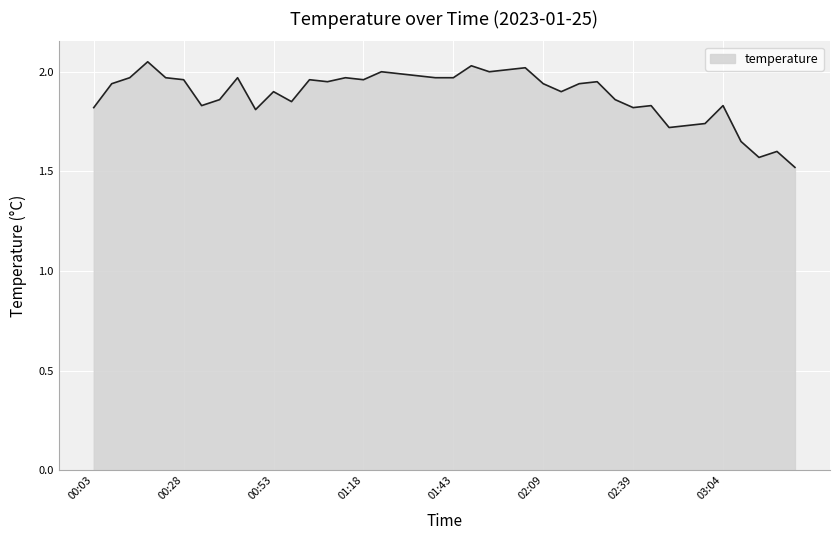

What is the sum of all values?

75.3